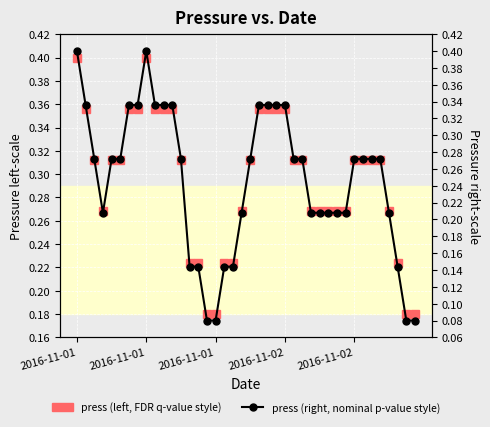

List the series in order of their peak value, lowest first.

press (left), press (right)